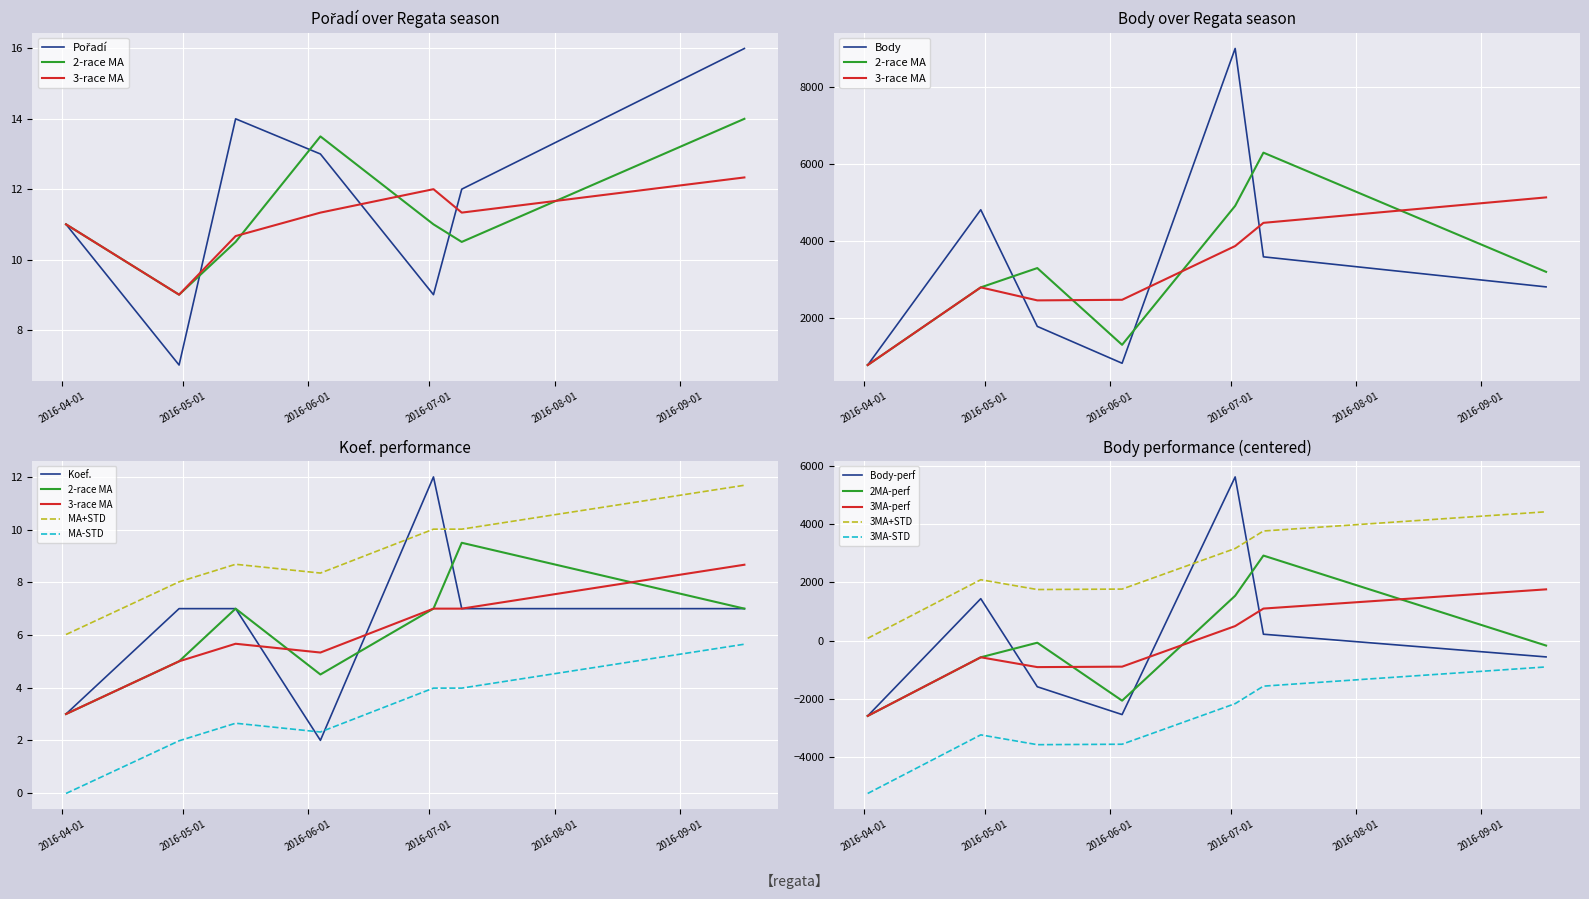

After their last crossing, which series has the higher values: Koef. or Pořadí?

Pořadí